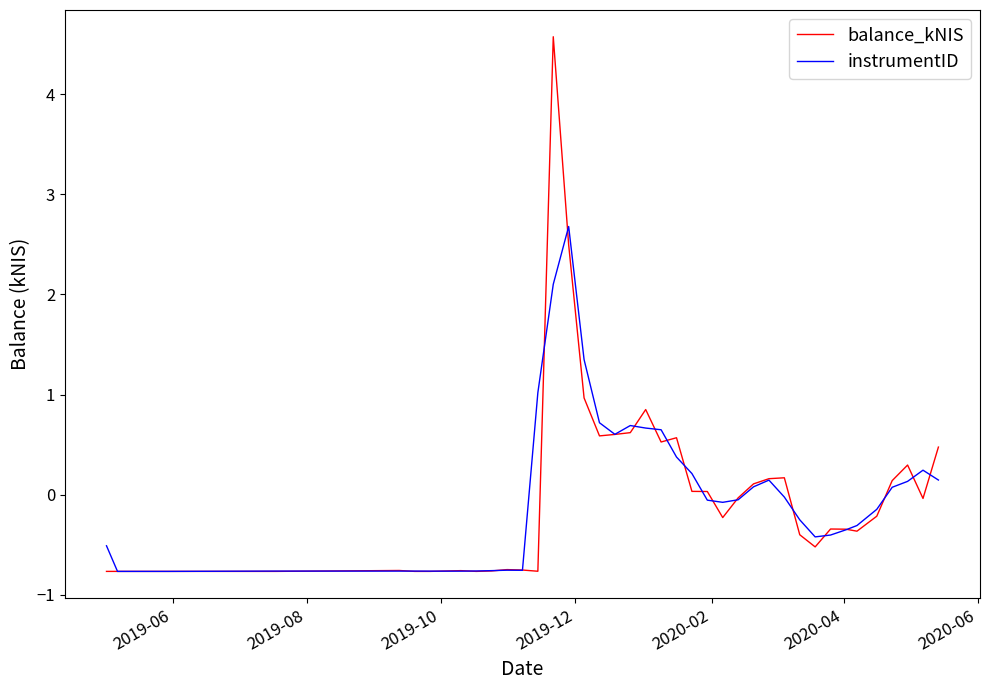

Rank the series by their maximum value, from lowest to highest.

instrumentID, balance_kNIS